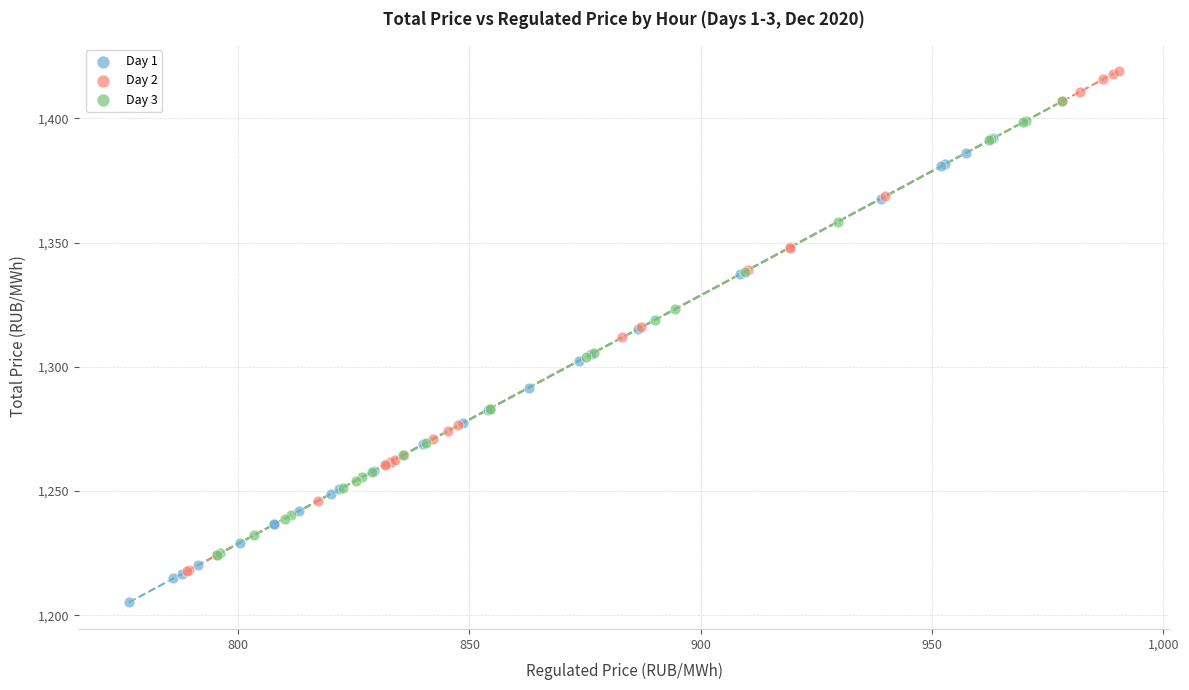

Which series reaches the maximum Y coordinate?

Day 2